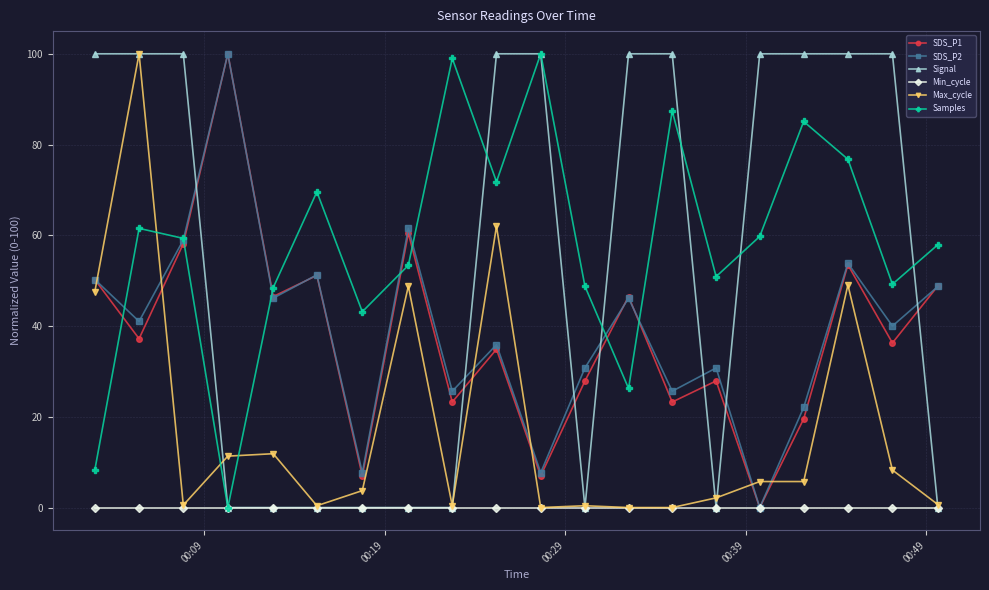

At how many categories does at least one series exceed 18?

20